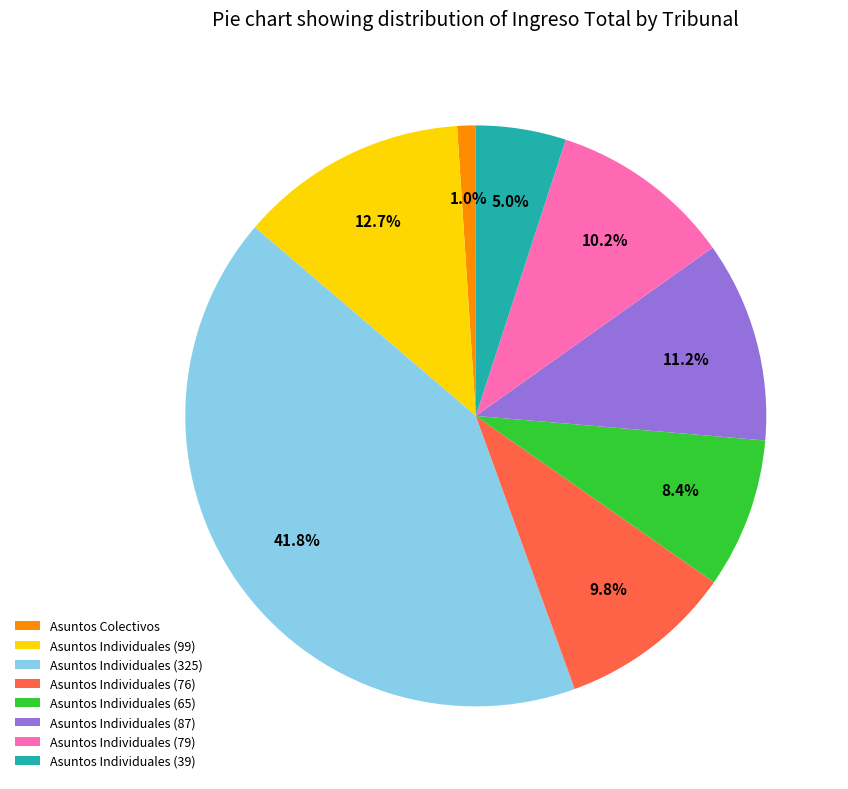

Is there a majority slice in this chart?

No